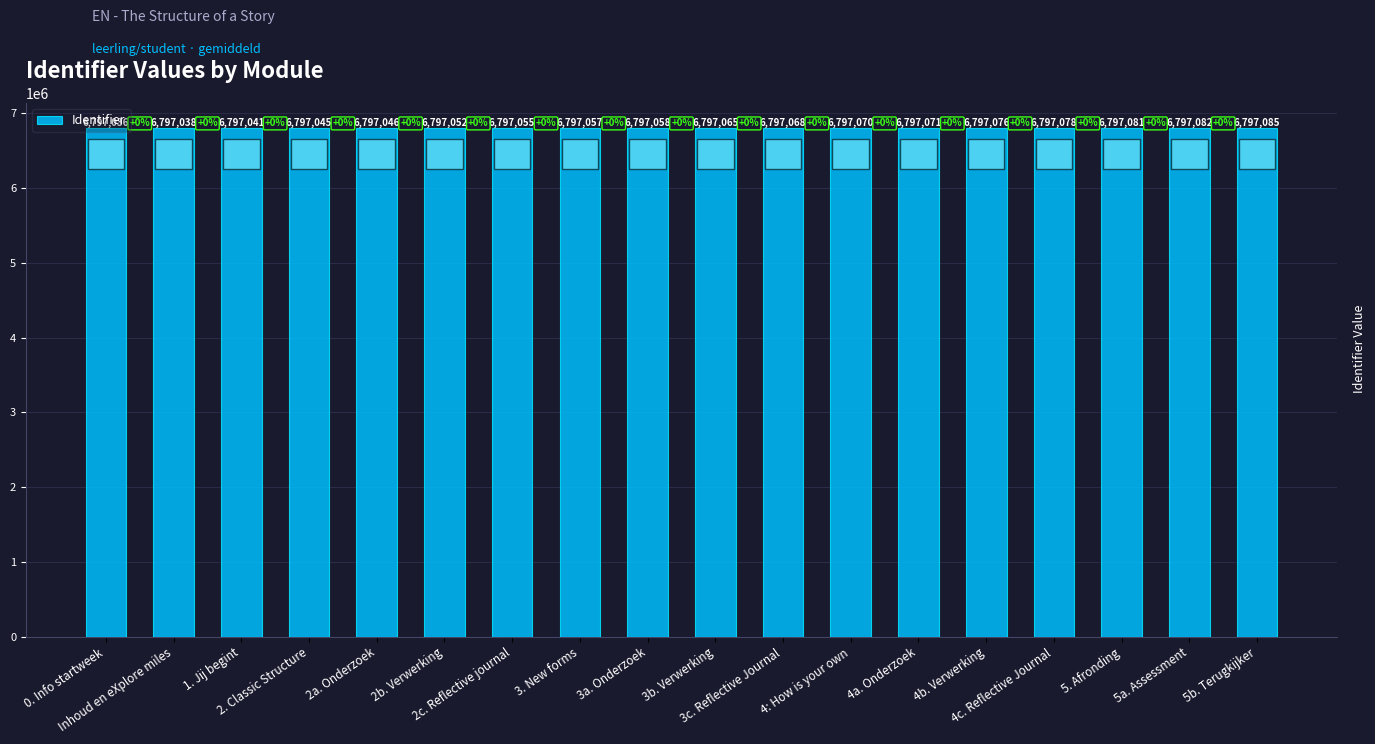

True or false: the data shows 9337084 at 5. Afronding.

False